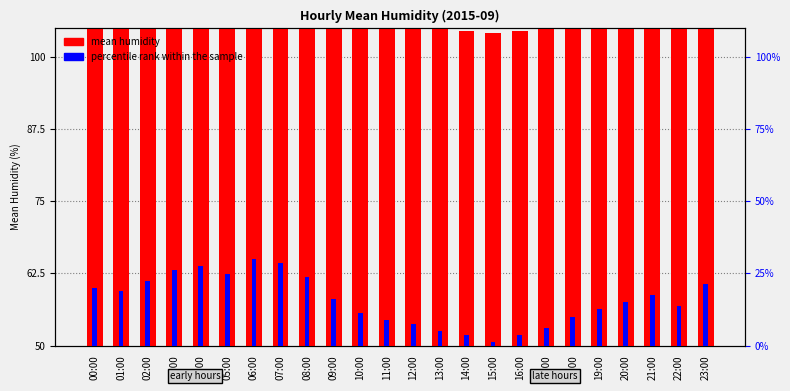

Where does the mean humidity series first go above 78?

00:00